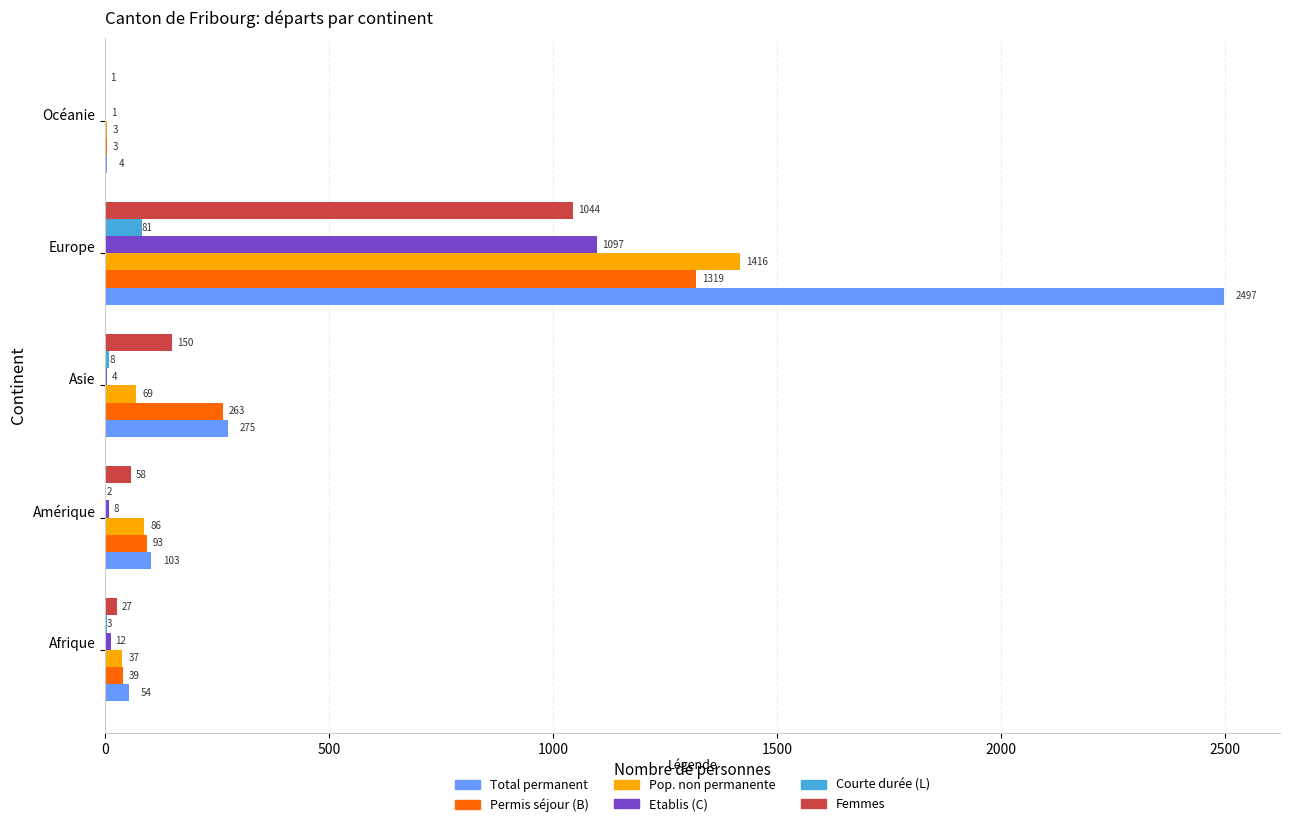

What is the greatest value displayed?

2497